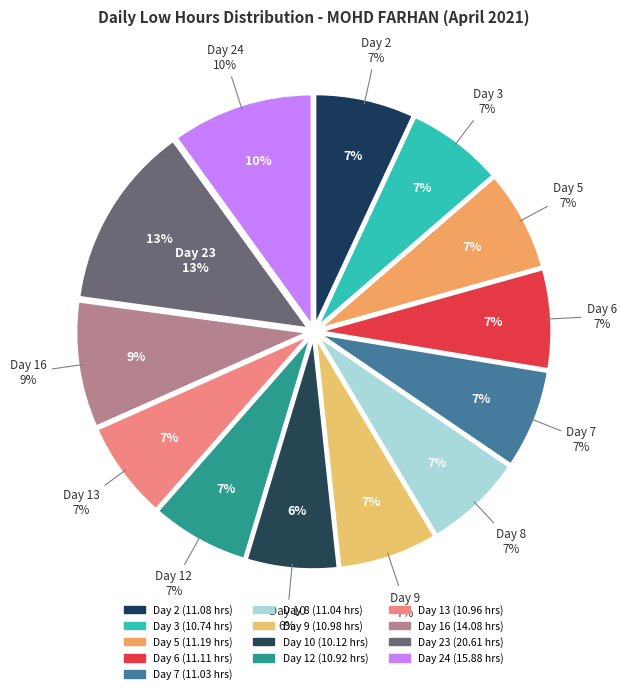

What percentage do Day 8 and Day 3 together represent?

13.6%